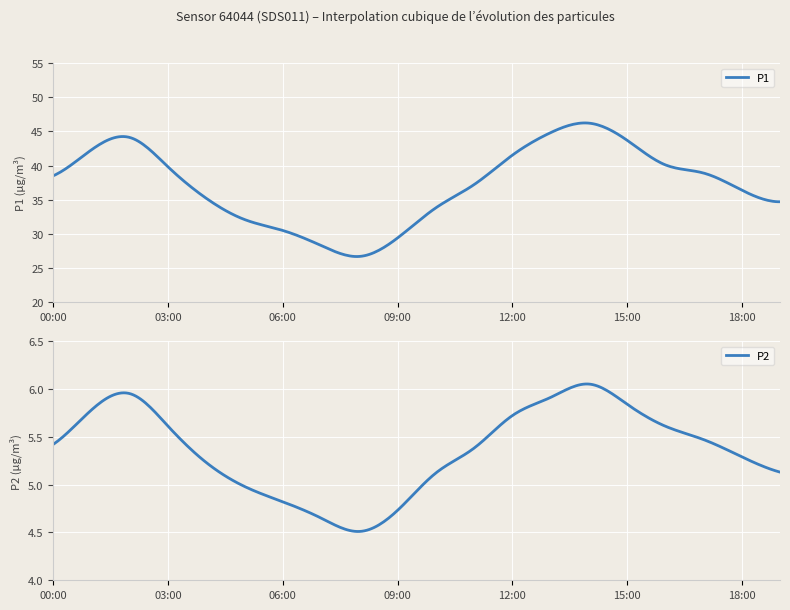

List the series in order of their overall mean, highest first.

P1, P2